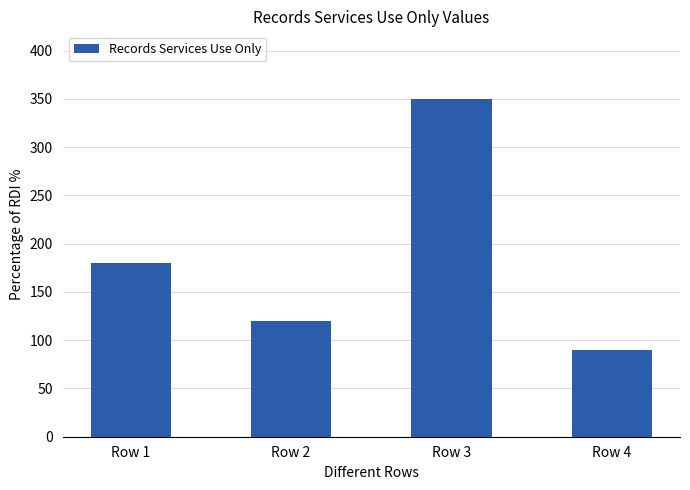

Rank the categories by value from highest to lowest.

Row 3, Row 1, Row 2, Row 4